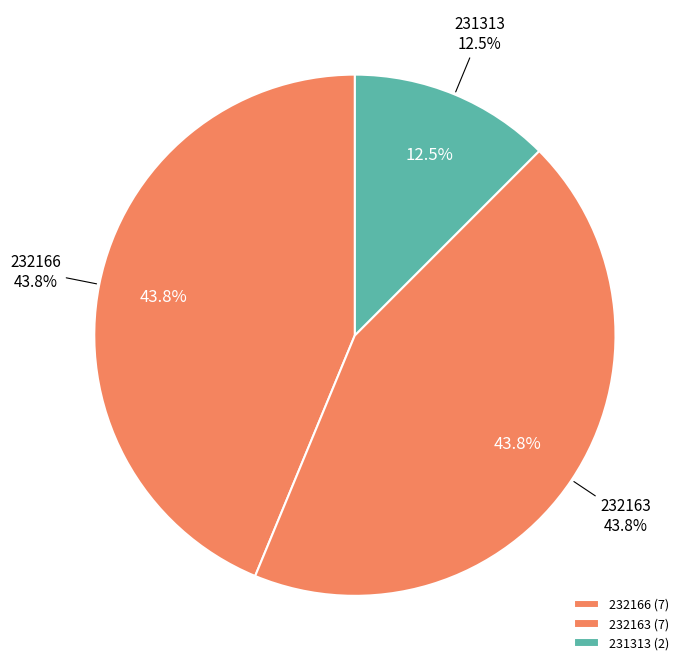

Does 232166 account for over 50% of the chart?

No